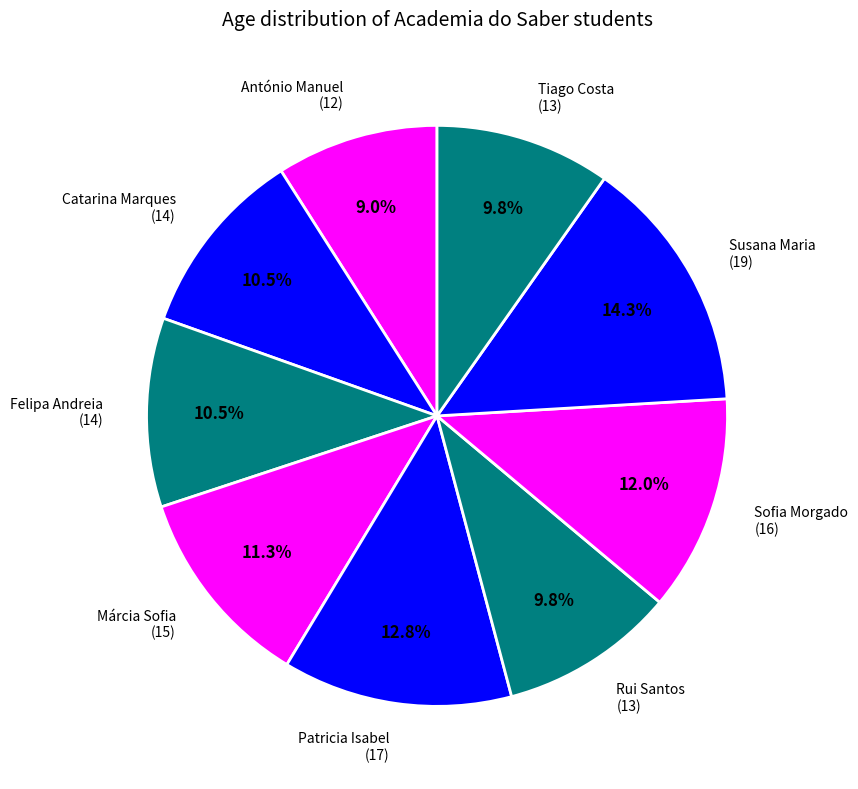

To the nearest percent, what is the difference between the Sofia Morgado and Rui Santos slice percentages?

2%